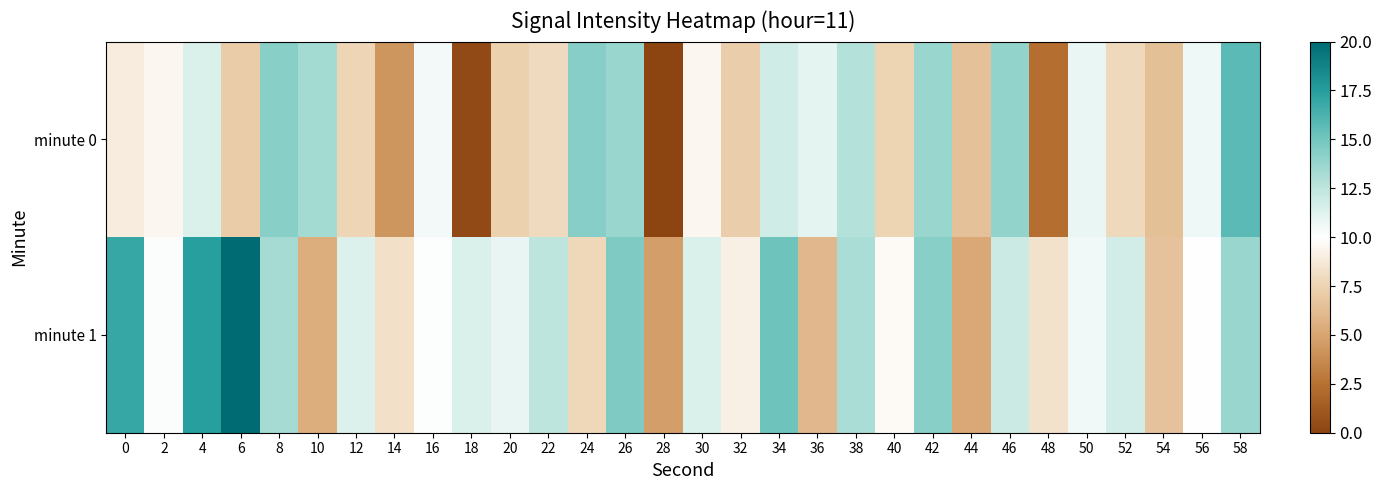

Reading left to right, list all the values displayed in this chart.

minute 0: 0=8.9	2=9.5	4=11.4	6=7.2	8=14.3	10=13.4	12=7.6	14=4.3	16=10.5	18=0.4	20=7.4	22=7.9	24=14.4	26=13.7	28=0.0	30=9.5	32=7.2	34=11.8	36=11.0	38=12.8	40=7.5	42=13.7	44=6.5	46=14.0	48=2.3	50=10.8	52=7.8	54=6.5	56=10.6	58=15.7
minute 1: 0=16.9	2=10.2	4=17.4	6=20.0	8=13.3	10=5.5	12=11.4	14=8.2	16=10.1	18=11.4	20=10.9	22=12.6	24=7.7	26=14.6	28=4.6	30=11.4	32=9.2	34=15.1	36=6.0	38=13.1	40=9.7	42=14.3	44=5.2	46=12.0	48=8.3	50=10.6	52=11.7	54=6.6	56=10.0	58=13.7